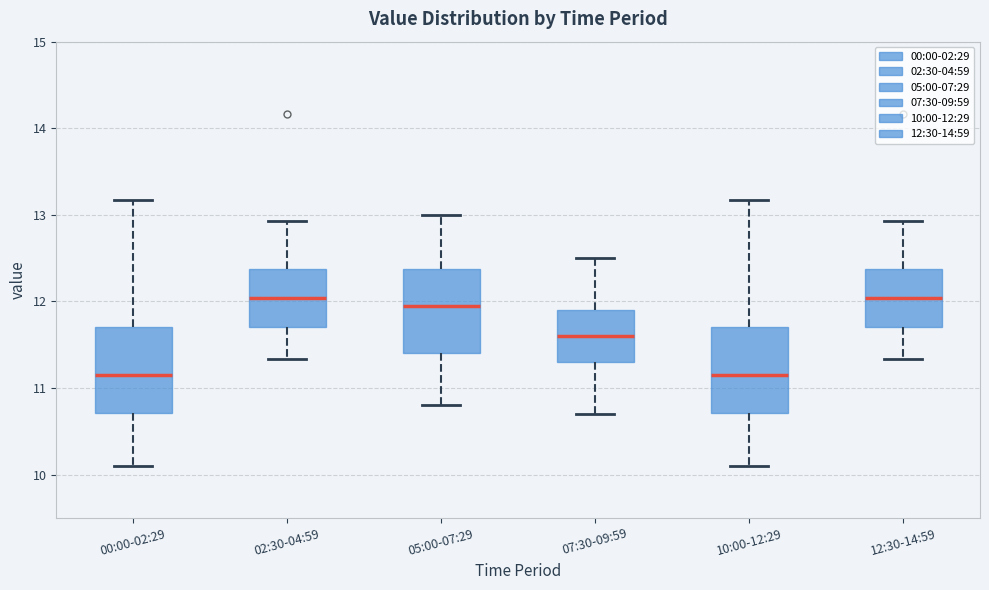

Reading left to right, read every box against the y-axis: the position of its median line, the range the box covers, and the ends of its whiskers. The values are not printed on the chart, so give them approximately, as read against the axis.

00:00-02:29: median 11.2, box 10.7 to 11.7, whiskers 10.1 to 13.2
02:30-04:59: median 12.0, box 11.7 to 12.4, whiskers 11.3 to 12.9
05:00-07:29: median 12.0, box 11.4 to 12.4, whiskers 10.8 to 13.0
07:30-09:59: median 11.6, box 11.3 to 11.9, whiskers 10.7 to 12.5
10:00-12:29: median 11.2, box 10.7 to 11.7, whiskers 10.1 to 13.2
12:30-14:59: median 12.0, box 11.7 to 12.4, whiskers 11.3 to 12.9